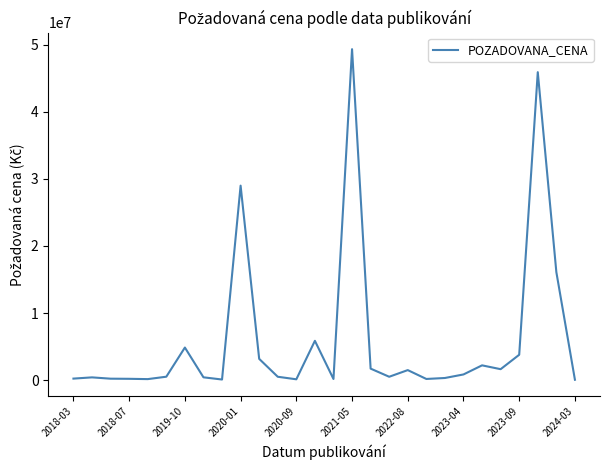

How many distinct data groups are displayed?

1